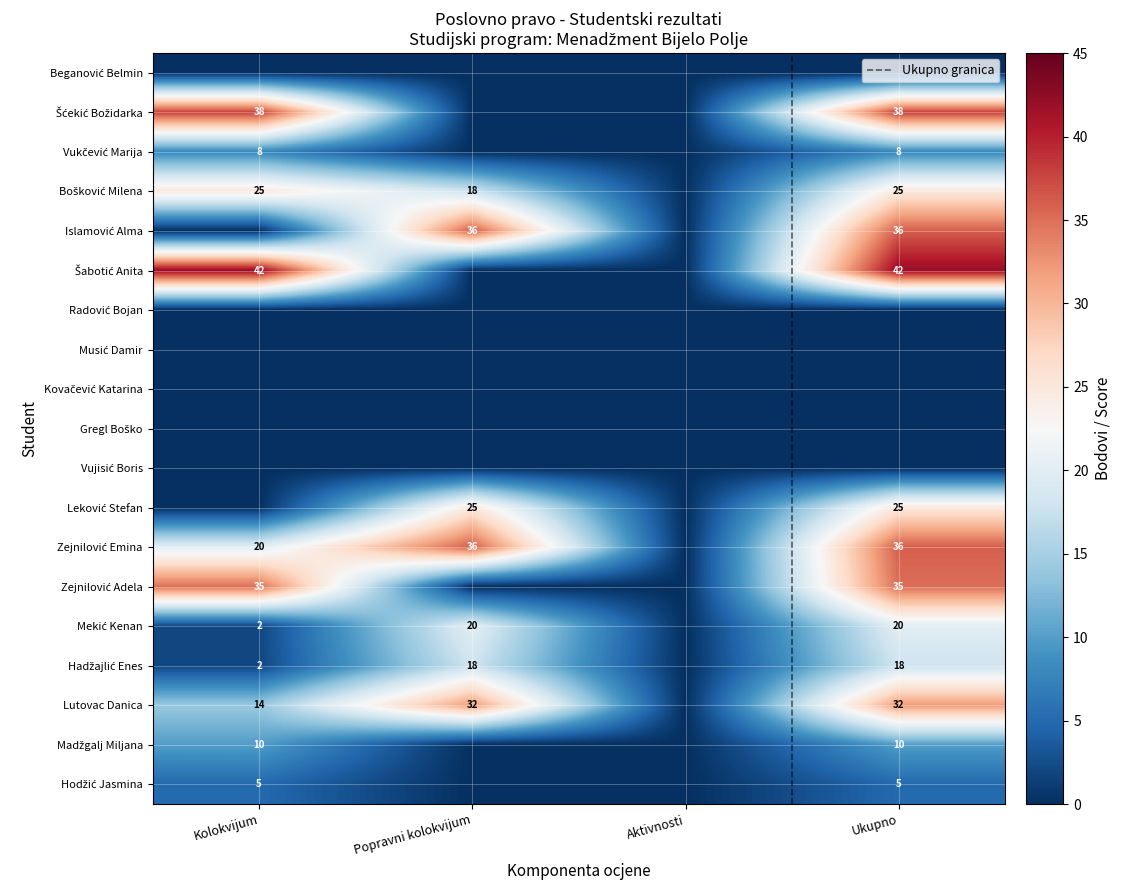

Which series has the largest total across all categories?

Zejnilović Emina